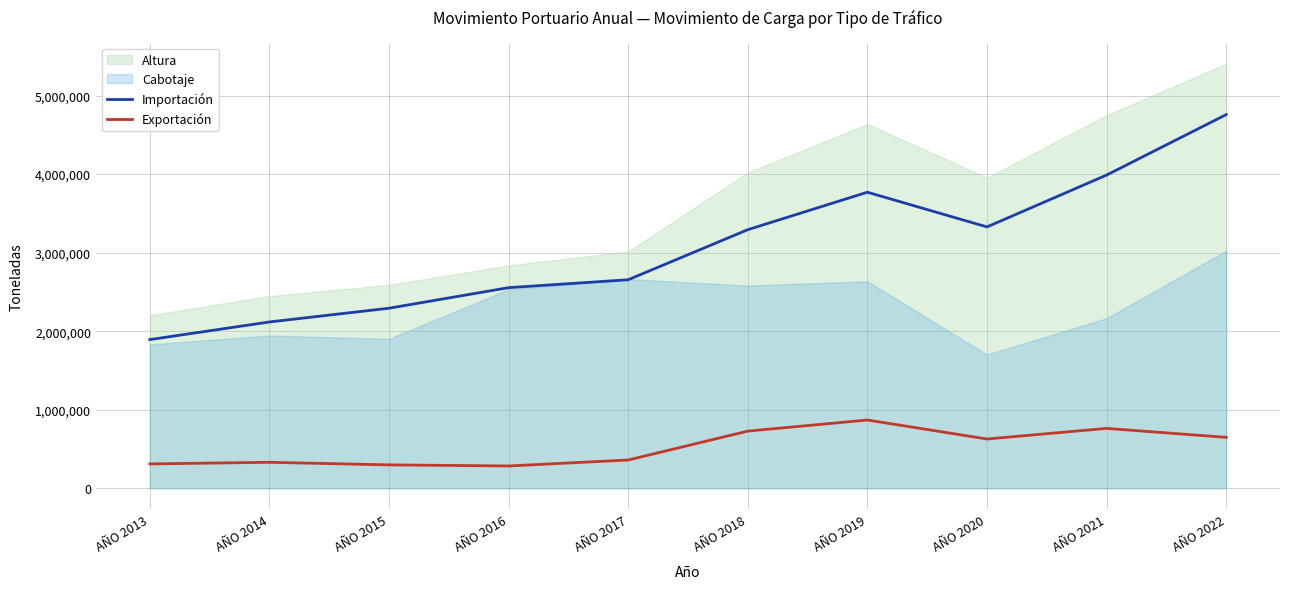

True or false: Exportación and Importación cross at least once.

False